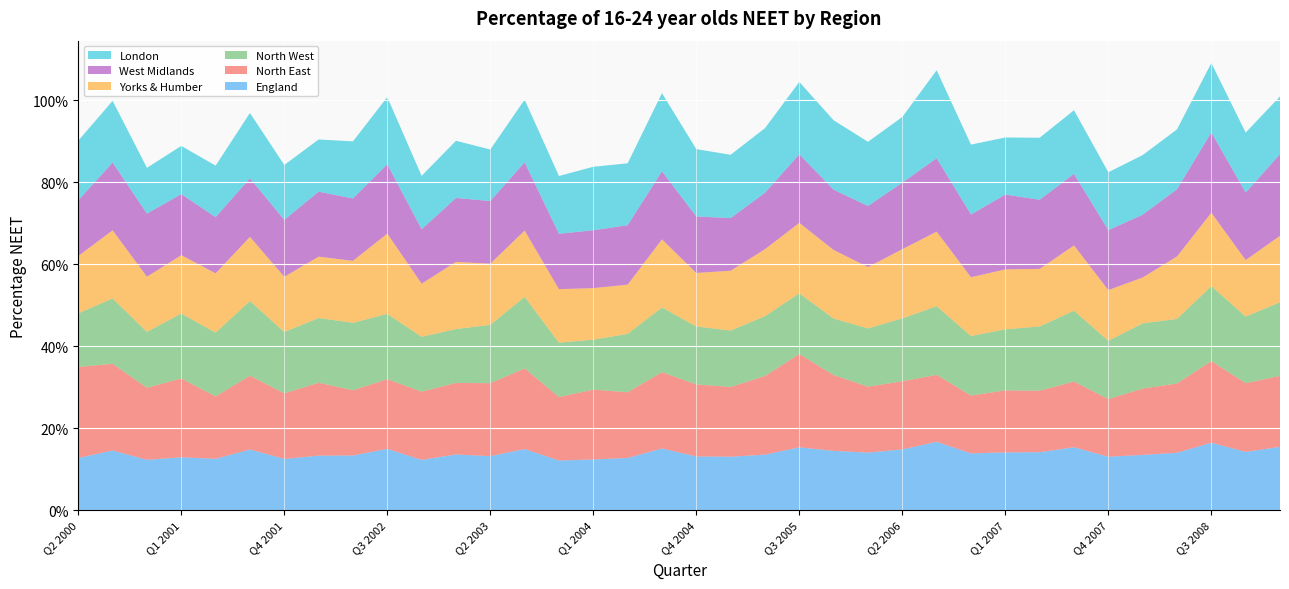

Reading left to right, list all the values displayed in this chart.

England: Q2 2000=0.1	Q3 2000=0.1	Q4 2000=0.1	Q1 2001=0.1	Q2 2001=0.1	Q3 2001=0.1	Q4 2001=0.1	Q1 2002=0.1	Q2 2002=0.1	Q3 2002=0.1	Q4 2002=0.1	Q1 2003=0.1	Q2 2003=0.1	Q3 2003=0.1	Q4 2003=0.1	Q1 2004=0.1	Q2 2004=0.1	Q3 2004=0.2	Q4 2004=0.1	Q1 2005=0.1	Q2 2005=0.1	Q3 2005=0.2	Q4 2005=0.1	Q1 2006=0.1	Q2 2006=0.1	Q3 2006=0.2	Q4 2006=0.1	Q1 2007=0.1	Q2 2007=0.1	Q3 2007=0.2	Q4 2007=0.1	Q1 2008=0.1	Q2 2008=0.1	Q3 2008=0.2	Q4 2008=0.1	Q1 2009=0.2
North East: Q2 2000=0.2	Q3 2000=0.2	Q4 2000=0.2	Q1 2001=0.2	Q2 2001=0.2	Q3 2001=0.2	Q4 2001=0.2	Q1 2002=0.2	Q2 2002=0.2	Q3 2002=0.2	Q4 2002=0.2	Q1 2003=0.2	Q2 2003=0.2	Q3 2003=0.2	Q4 2003=0.2	Q1 2004=0.2	Q2 2004=0.2	Q3 2004=0.2	Q4 2004=0.2	Q1 2005=0.2	Q2 2005=0.2	Q3 2005=0.2	Q4 2005=0.2	Q1 2006=0.2	Q2 2006=0.2	Q3 2006=0.2	Q4 2006=0.1	Q1 2007=0.2	Q2 2007=0.1	Q3 2007=0.2	Q4 2007=0.1	Q1 2008=0.2	Q2 2008=0.2	Q3 2008=0.2	Q4 2008=0.2	Q1 2009=0.2
North West: Q2 2000=0.1	Q3 2000=0.2	Q4 2000=0.1	Q1 2001=0.2	Q2 2001=0.2	Q3 2001=0.2	Q4 2001=0.1	Q1 2002=0.2	Q2 2002=0.2	Q3 2002=0.2	Q4 2002=0.1	Q1 2003=0.1	Q2 2003=0.1	Q3 2003=0.2	Q4 2003=0.1	Q1 2004=0.1	Q2 2004=0.1	Q3 2004=0.2	Q4 2004=0.1	Q1 2005=0.1	Q2 2005=0.1	Q3 2005=0.1	Q4 2005=0.1	Q1 2006=0.1	Q2 2006=0.2	Q3 2006=0.2	Q4 2006=0.1	Q1 2007=0.1	Q2 2007=0.2	Q3 2007=0.2	Q4 2007=0.1	Q1 2008=0.2	Q2 2008=0.2	Q3 2008=0.2	Q4 2008=0.2	Q1 2009=0.2
Yorks & Humber: Q2 2000=0.1	Q3 2000=0.2	Q4 2000=0.1	Q1 2001=0.1	Q2 2001=0.1	Q3 2001=0.2	Q4 2001=0.1	Q1 2002=0.1	Q2 2002=0.2	Q3 2002=0.2	Q4 2002=0.1	Q1 2003=0.2	Q2 2003=0.1	Q3 2003=0.2	Q4 2003=0.1	Q1 2004=0.1	Q2 2004=0.1	Q3 2004=0.2	Q4 2004=0.1	Q1 2005=0.1	Q2 2005=0.2	Q3 2005=0.2	Q4 2005=0.2	Q1 2006=0.1	Q2 2006=0.2	Q3 2006=0.2	Q4 2006=0.1	Q1 2007=0.1	Q2 2007=0.1	Q3 2007=0.2	Q4 2007=0.1	Q1 2008=0.1	Q2 2008=0.2	Q3 2008=0.2	Q4 2008=0.1	Q1 2009=0.2
West Midlands: Q2 2000=0.1	Q3 2000=0.2	Q4 2000=0.2	Q1 2001=0.1	Q2 2001=0.1	Q3 2001=0.1	Q4 2001=0.1	Q1 2002=0.2	Q2 2002=0.2	Q3 2002=0.2	Q4 2002=0.1	Q1 2003=0.2	Q2 2003=0.2	Q3 2003=0.2	Q4 2003=0.1	Q1 2004=0.1	Q2 2004=0.1	Q3 2004=0.2	Q4 2004=0.1	Q1 2005=0.1	Q2 2005=0.1	Q3 2005=0.2	Q4 2005=0.1	Q1 2006=0.1	Q2 2006=0.2	Q3 2006=0.2	Q4 2006=0.2	Q1 2007=0.2	Q2 2007=0.2	Q3 2007=0.2	Q4 2007=0.1	Q1 2008=0.2	Q2 2008=0.2	Q3 2008=0.2	Q4 2008=0.2	Q1 2009=0.2
London: Q2 2000=0.1	Q3 2000=0.2	Q4 2000=0.1	Q1 2001=0.1	Q2 2001=0.1	Q3 2001=0.2	Q4 2001=0.1	Q1 2002=0.1	Q2 2002=0.1	Q3 2002=0.2	Q4 2002=0.1	Q1 2003=0.1	Q2 2003=0.1	Q3 2003=0.2	Q4 2003=0.1	Q1 2004=0.2	Q2 2004=0.2	Q3 2004=0.2	Q4 2004=0.2	Q1 2005=0.2	Q2 2005=0.2	Q3 2005=0.2	Q4 2005=0.2	Q1 2006=0.2	Q2 2006=0.2	Q3 2006=0.2	Q4 2006=0.2	Q1 2007=0.1	Q2 2007=0.2	Q3 2007=0.2	Q4 2007=0.1	Q1 2008=0.1	Q2 2008=0.1	Q3 2008=0.2	Q4 2008=0.1	Q1 2009=0.1